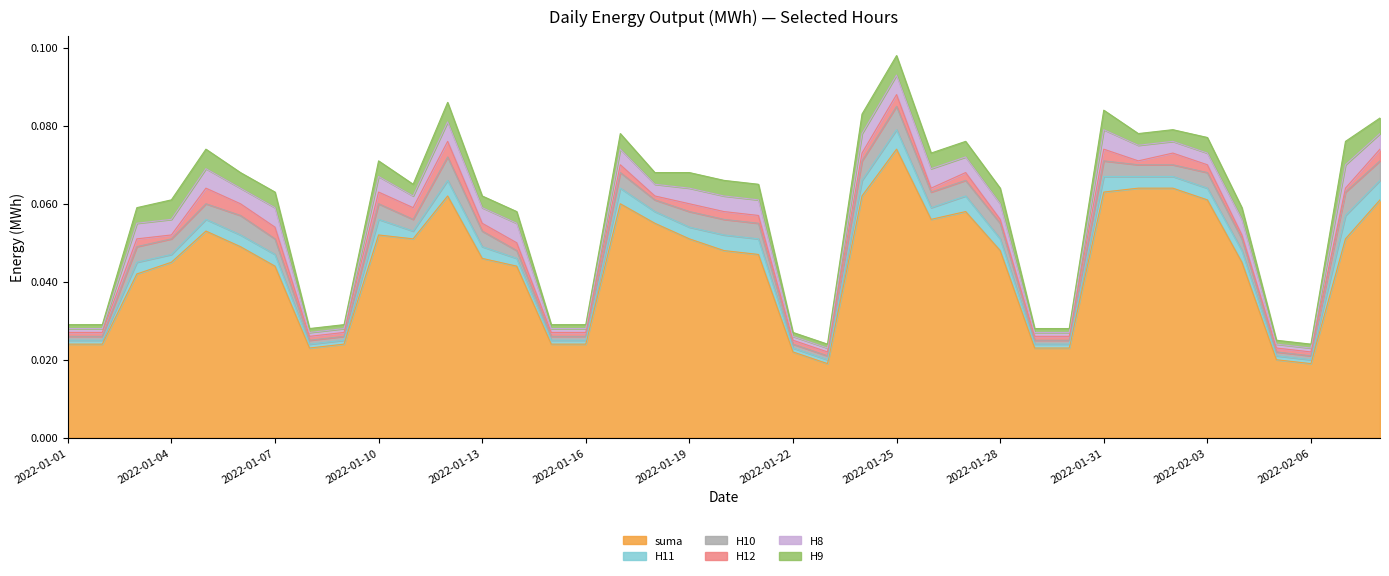

Does the chart display data point markers on the line(s)?

No